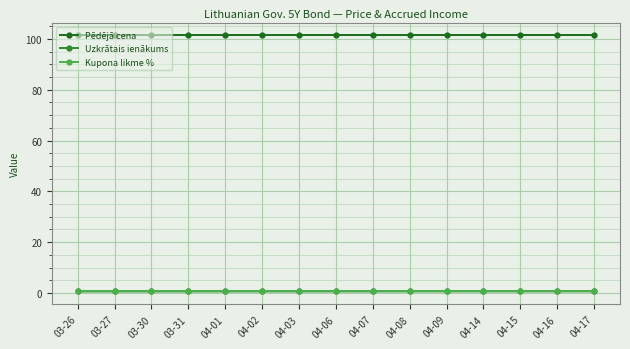

True or false: Pēdējā cena and Uzkrātais ienākums intersect in this chart.

False